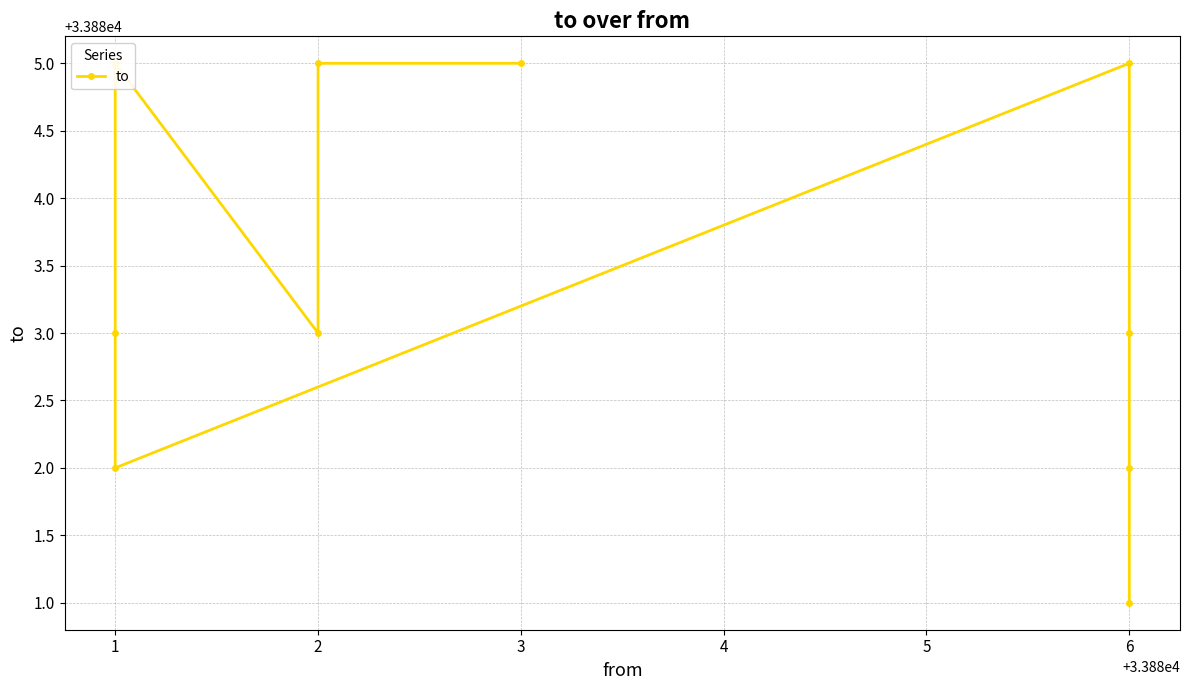

Which has a higher value, 1 or 2?

1